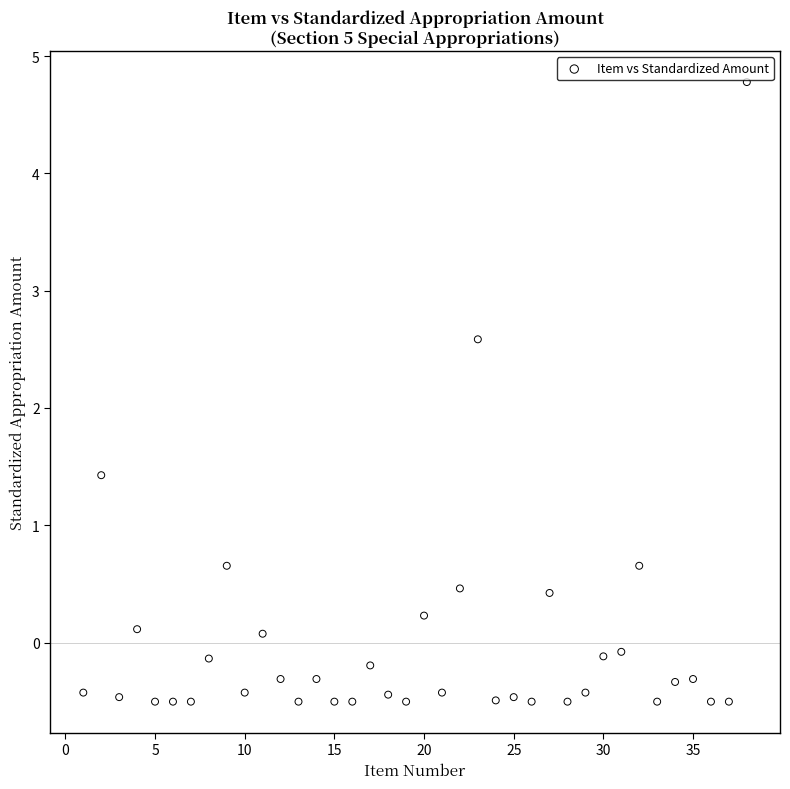

What is the range of X values (max minus min)?

37.0